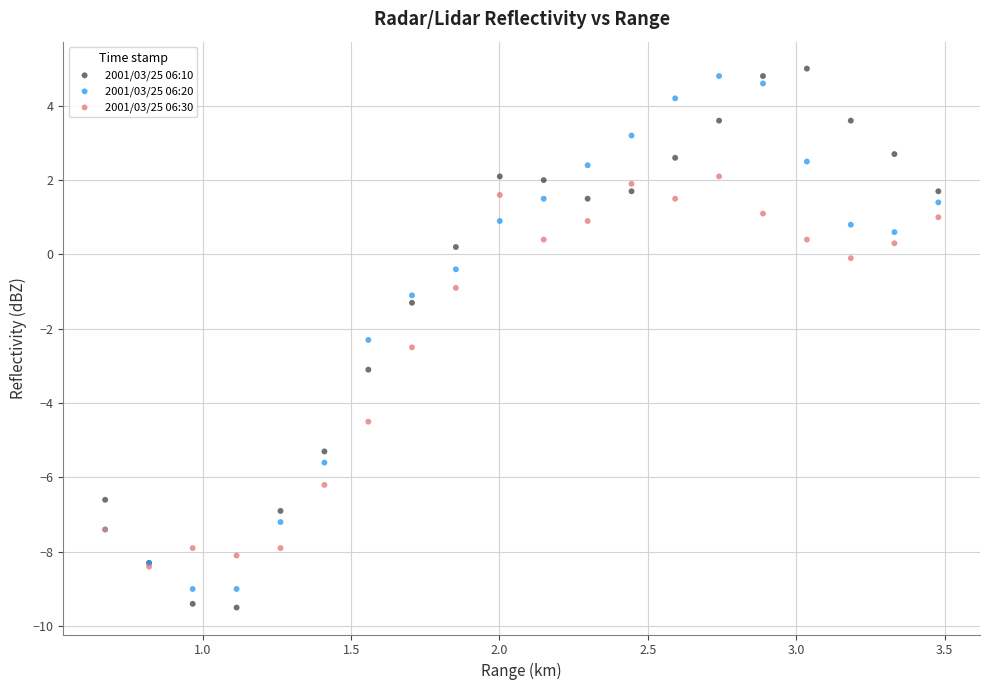

Which series has the widest spread of Y values?

2001/03/25 06:10